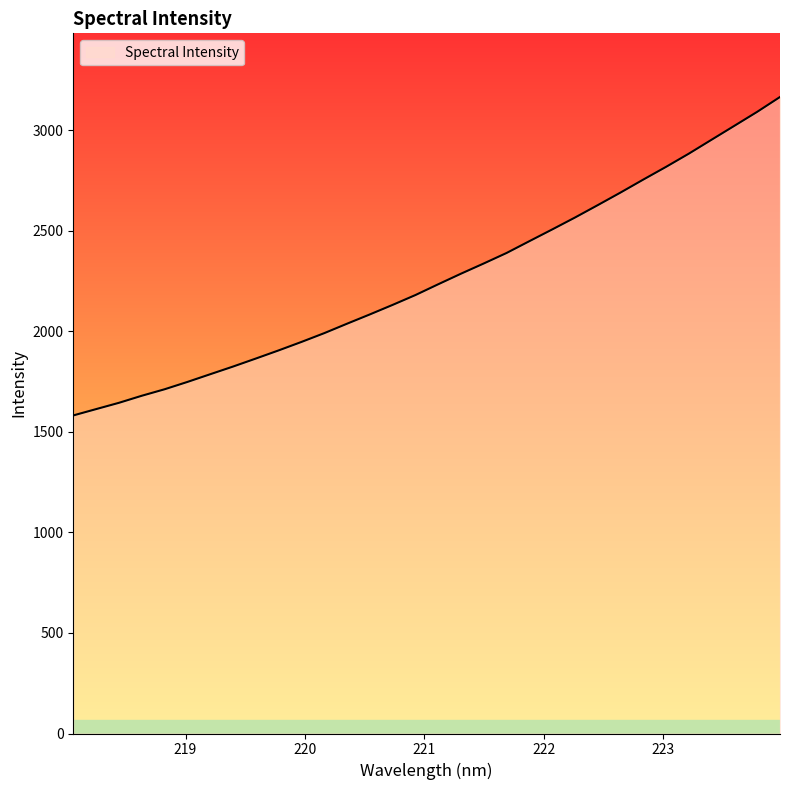

What is the smallest value displayed?

1581.6